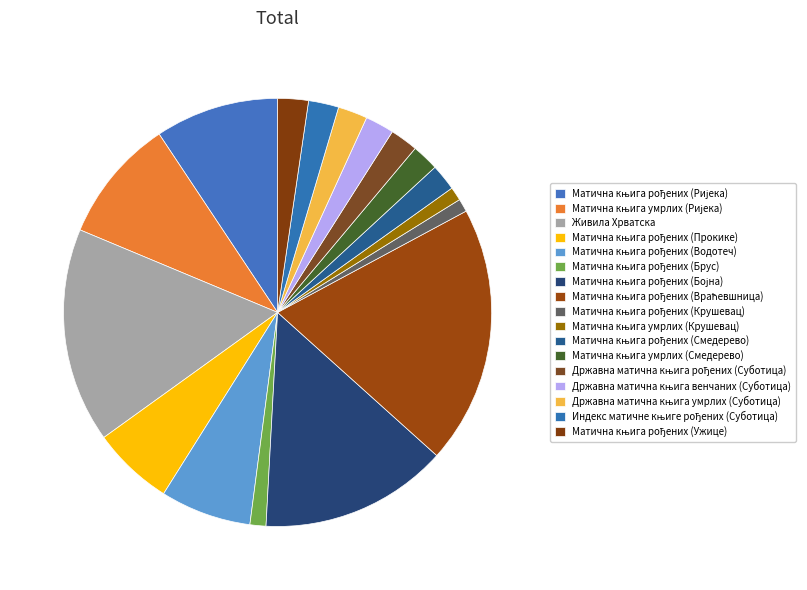

Which slice is the smallest?

Матична књига рођених (Крушевац)